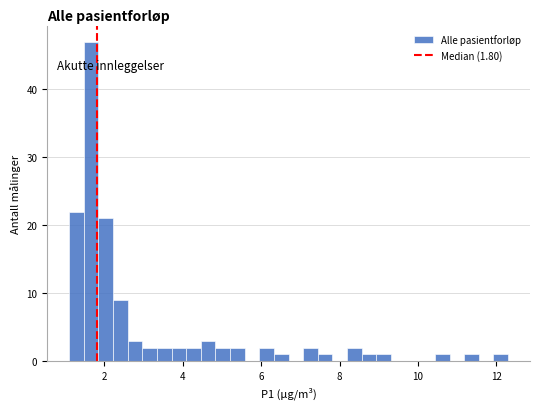

Around what value on the x-axis is the tallest bar? Give the approximate position of its centre, as read against the axis.

1.6